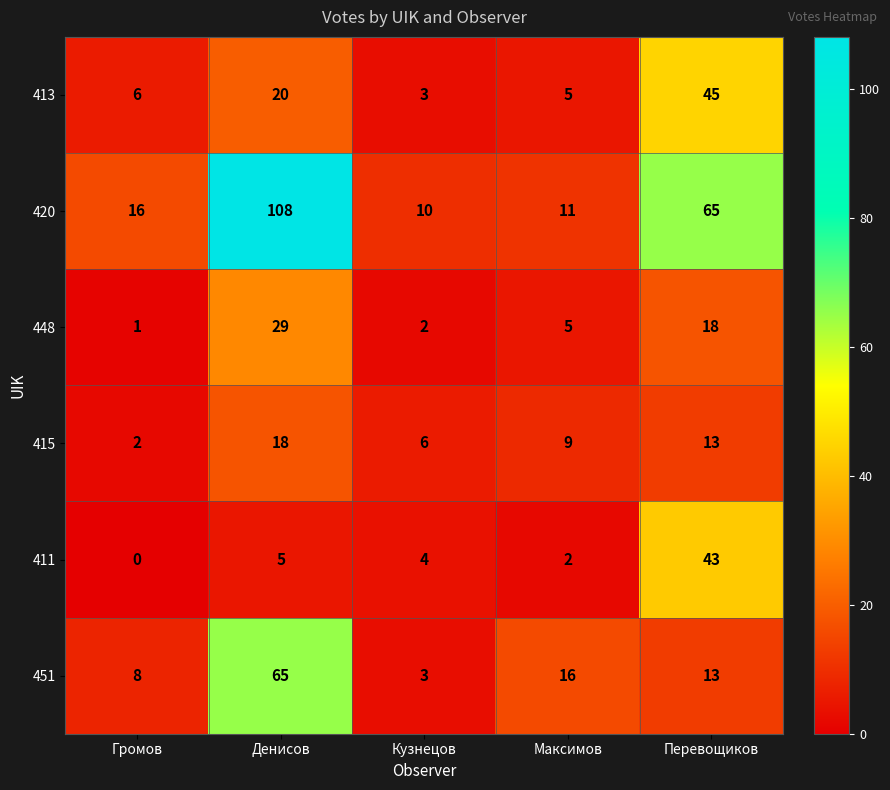

What is the difference between the maximum and second lowest values in the 448 series?

27